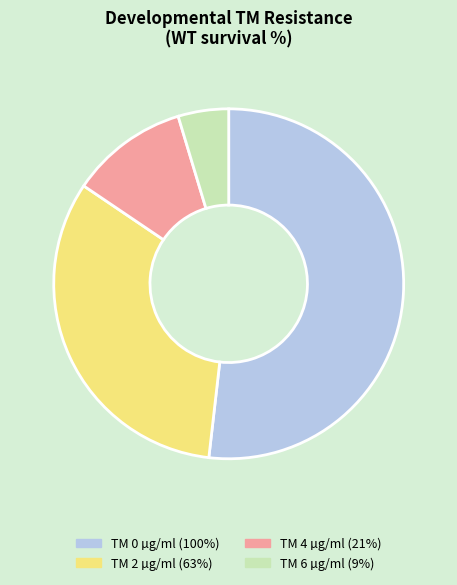

How many segments does this pie chart have?

4